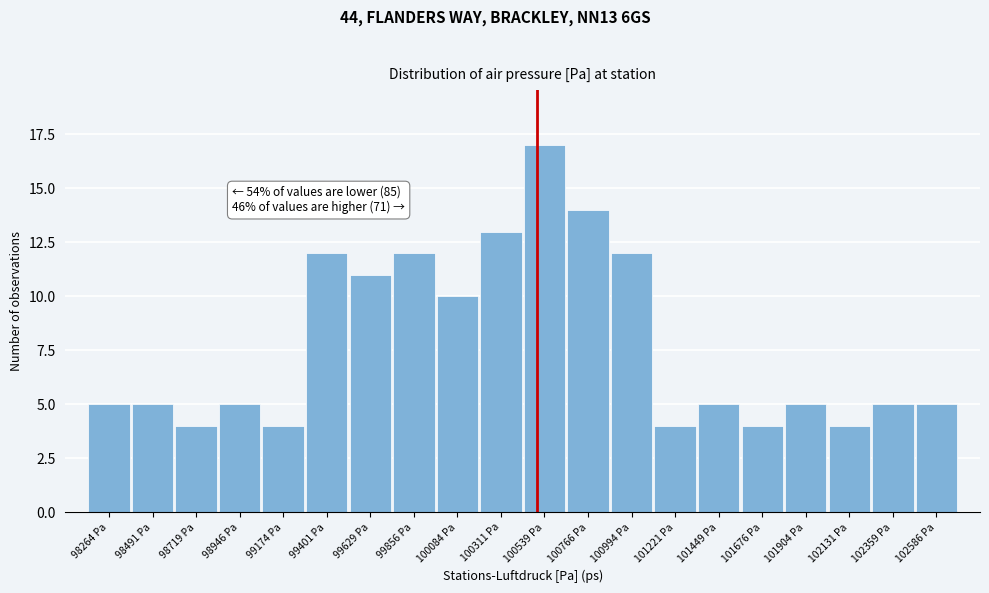

Which range on the x-axis has the tallest bar?

100450 to 100650